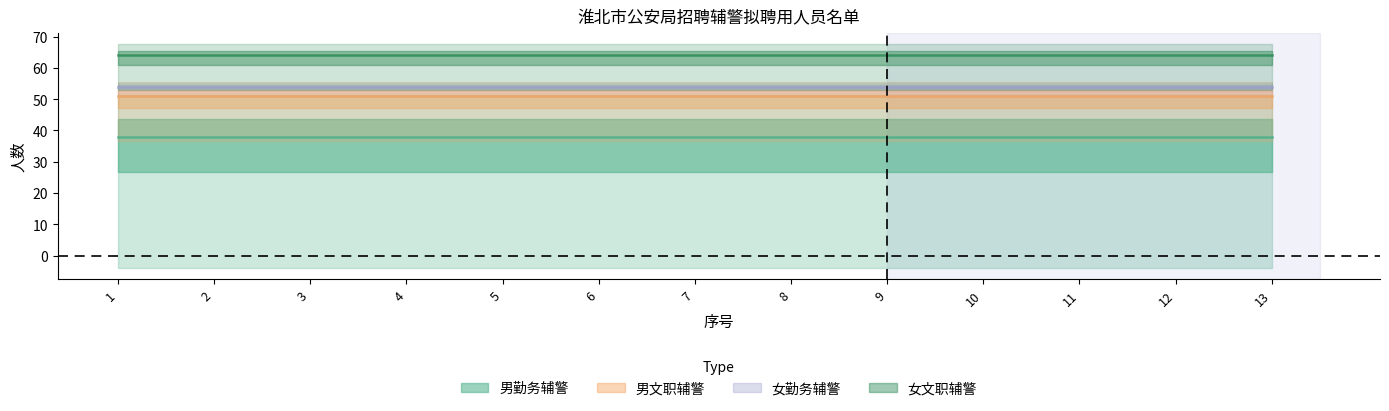

How many lines are shown in the chart?

4